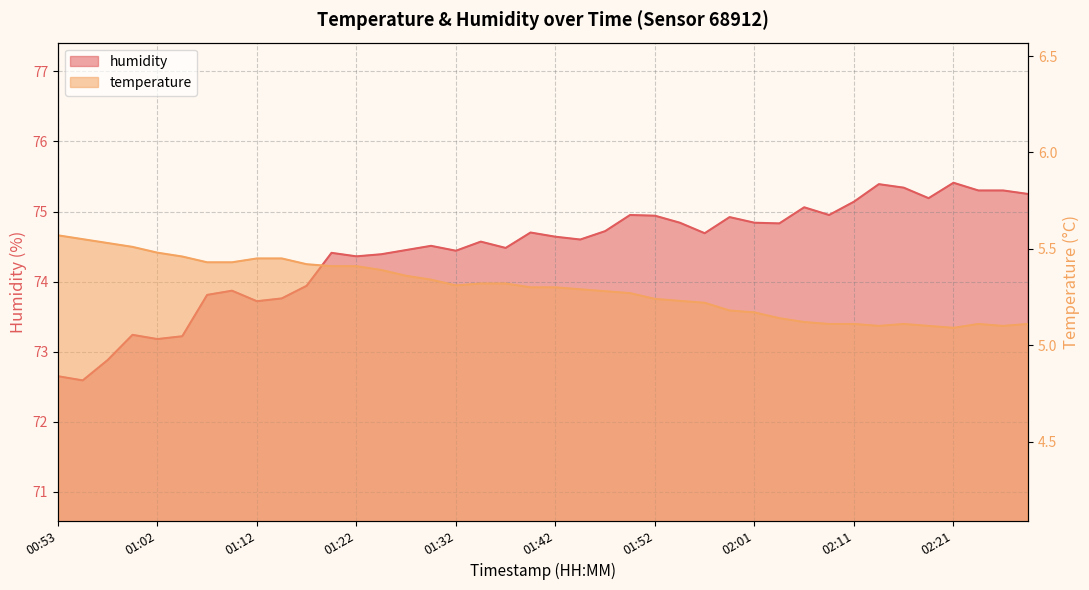

At which label is temperature closest to 5?

02:21